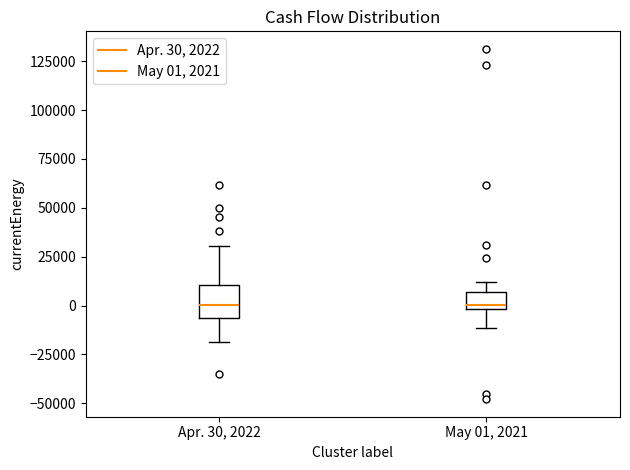

Reading left to right, transcribe this box plot: for each box, give where its median line is, the range the box spans, and where its two whiskers end, as read against the y-axis. The values are not printed on the chart, so give them approximately, as read against the axis.

Apr. 30, 2022: median 0, box -5000 to 10000, whiskers -20000 to 30000
May 01, 2021: median 0 (just above the box's lower edge), box 0 to 5000, whiskers -10000 to 10000